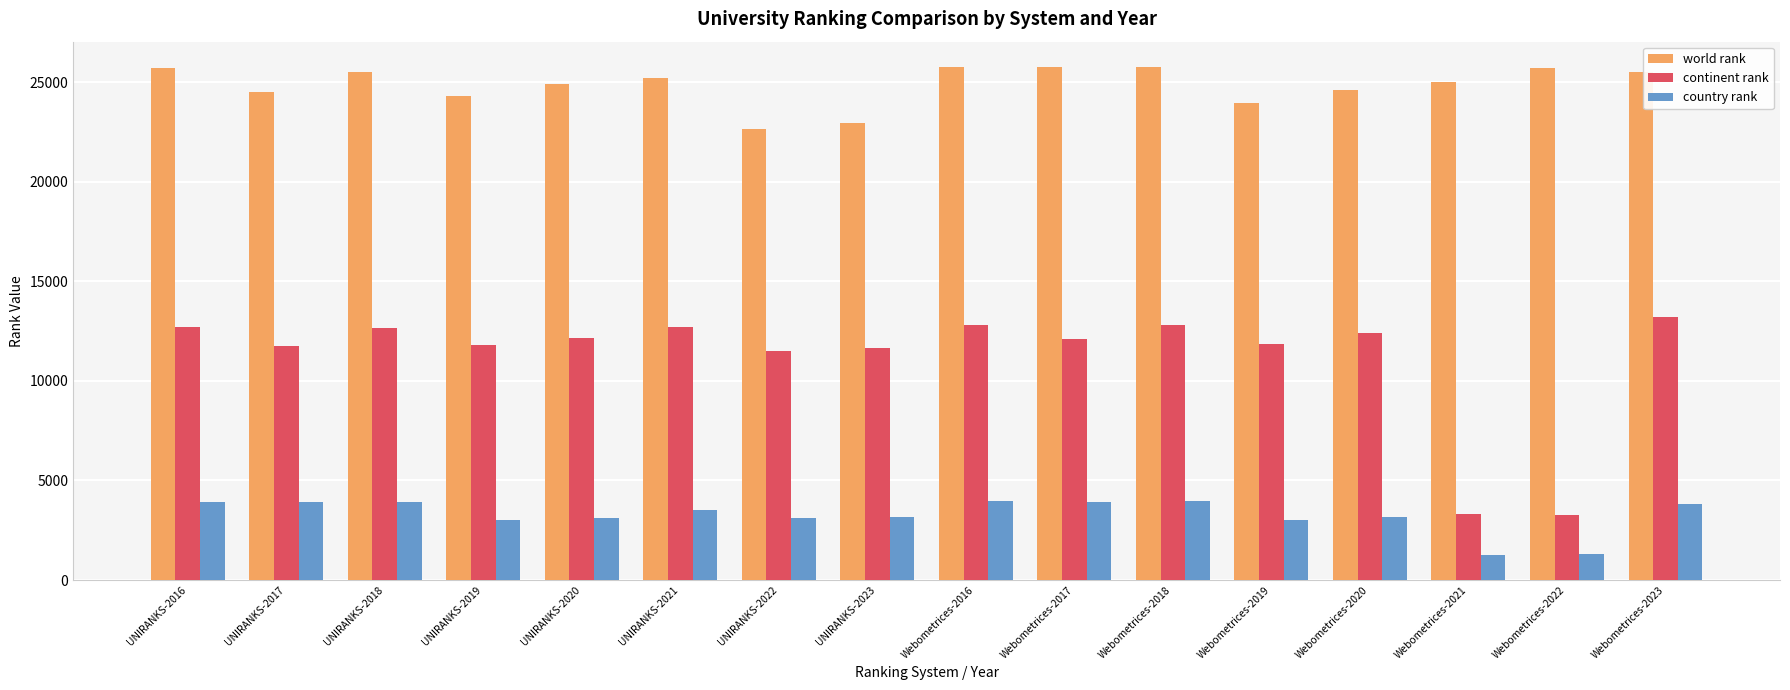

Rank the series by their maximum value, from lowest to highest.

country rank, continent rank, world rank